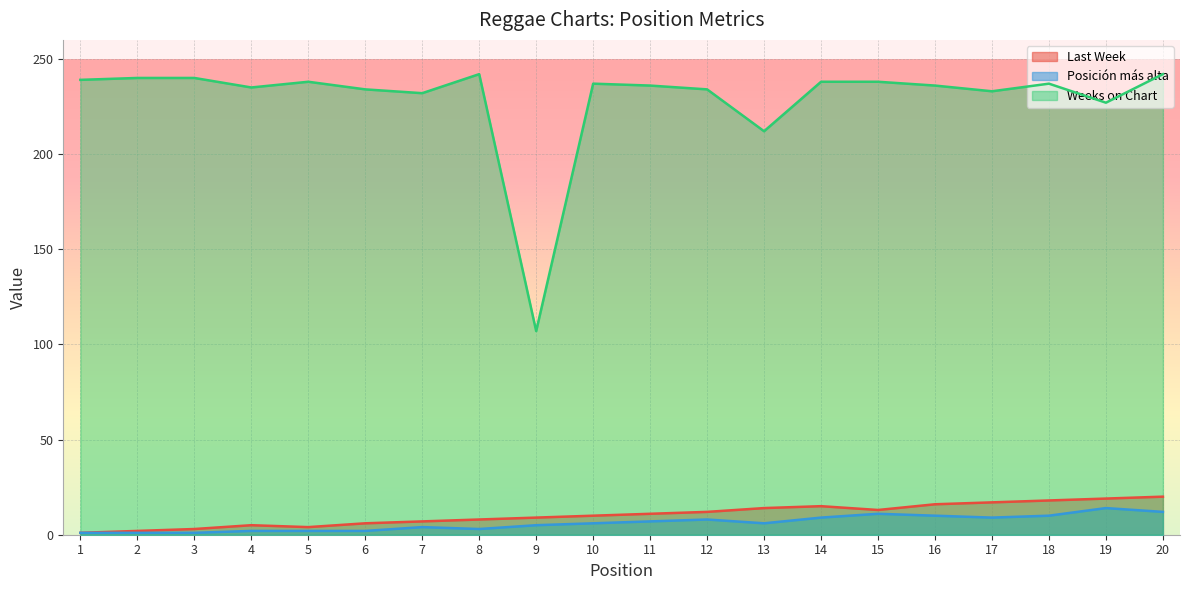

What is the sum of all Posición más alta values?

123